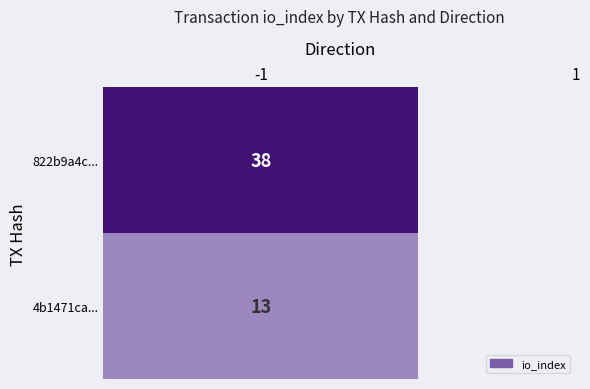

Between direction and value, which series saw the biggest shift?

822b9a4c684fef7c4525a218eb1371cb4d5a9b4